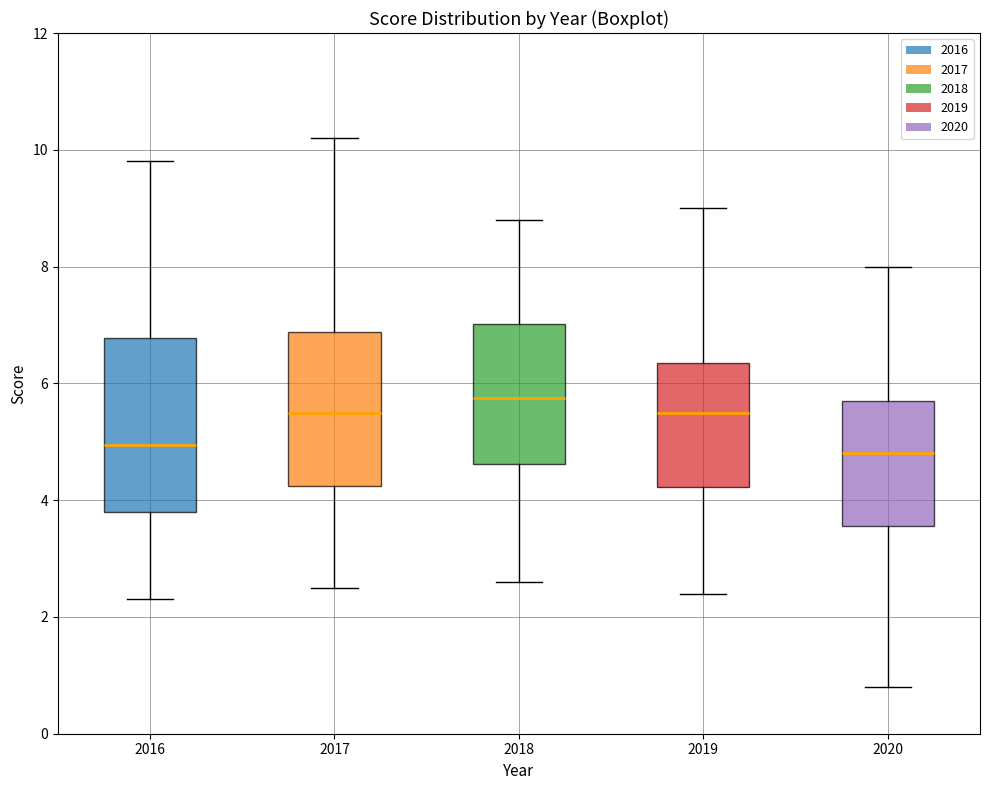

Reading left to right, transcribe this box plot: for each box, give where its median line is, the range the box spans, and where its two whiskers end, as read against the y-axis. The values are not printed on the chart, so give them approximately, as read against the axis.

2016: median 5.0, box 3.8 to 6.8, whiskers 2.4 to 9.8
2017: median 5.6, box 4.2 to 6.8, whiskers 2.6 to 10.2
2018: median 5.8, box 4.6 to 7.0, whiskers 2.6 to 8.8
2019: median 5.6, box 4.2 to 6.4, whiskers 2.4 to 9.0
2020: median 4.8, box 3.6 to 5.8, whiskers 0.8 to 8.0